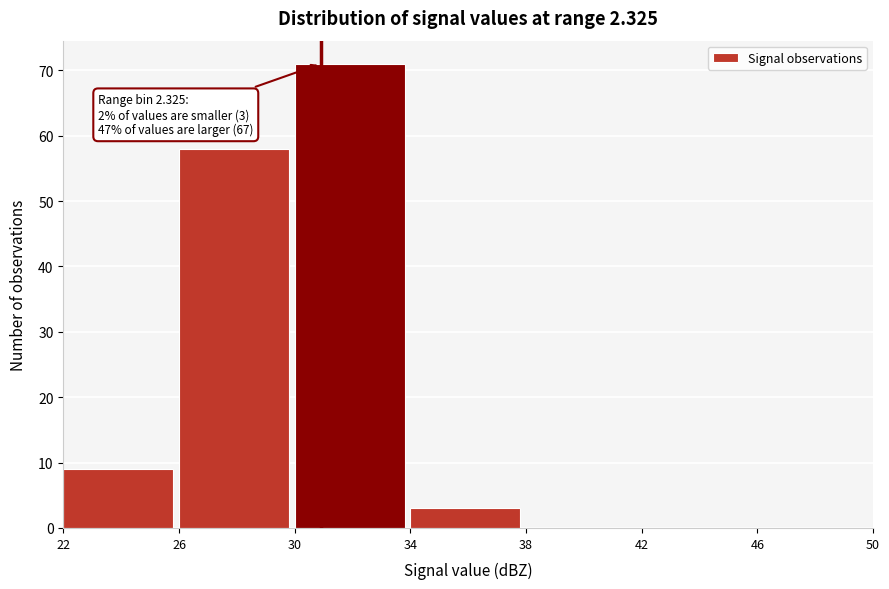

Which range on the x-axis has the tallest bar?

30 to 34